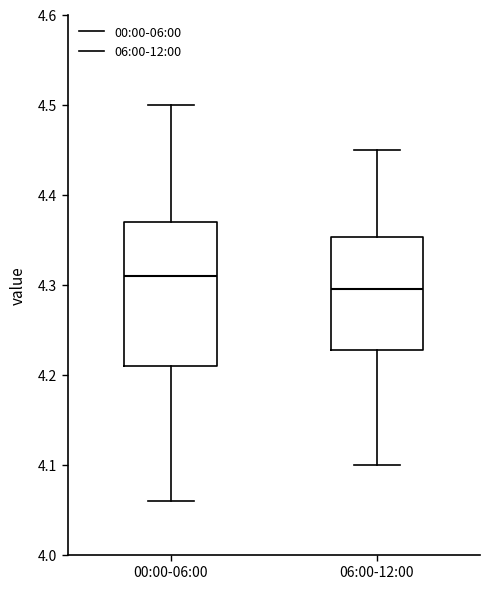

Reading left to right, read every box against the y-axis: the position of its median line, the range the box covers, and the ends of its whiskers. The values are not printed on the chart, so give them approximately, as read against the axis.

00:00-06:00: median 4.31, box 4.21 to 4.37, whiskers 4.06 to 4.50
06:00-12:00: median 4.30, box 4.23 to 4.35, whiskers 4.10 to 4.45